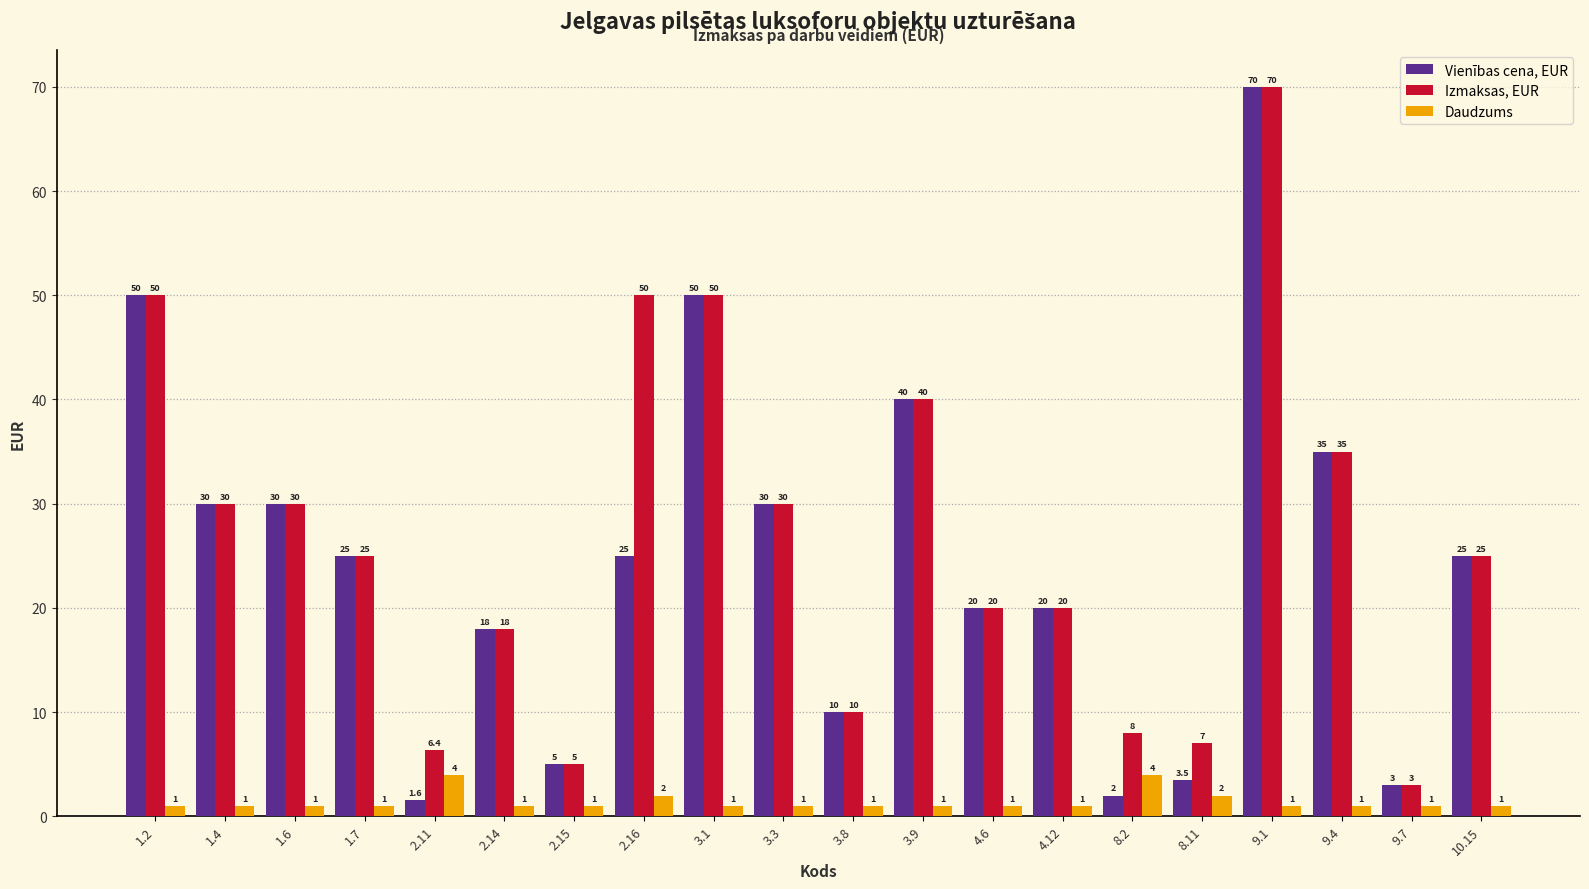

True or false: Izmaksas, EUR has a value of 53.2 at 3.3.

False